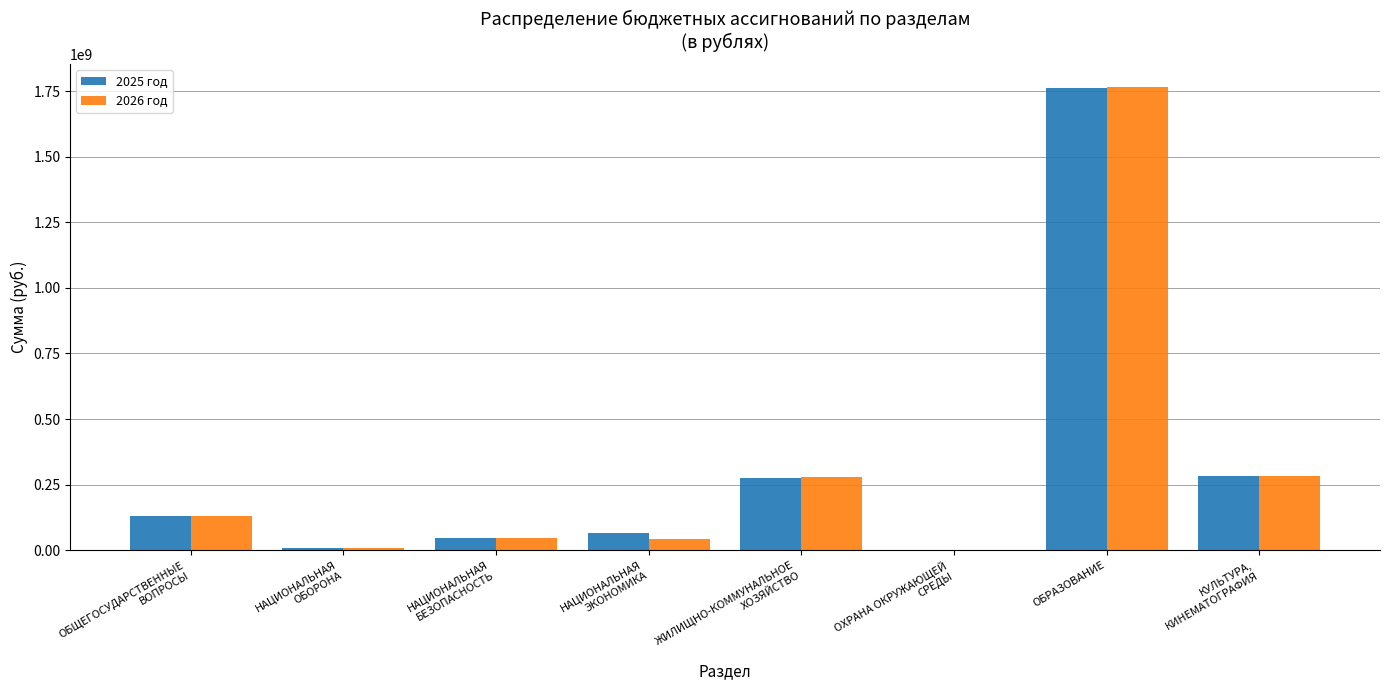

At which category is the sum across all series the highest?

ОБРАЗОВАНИЕ